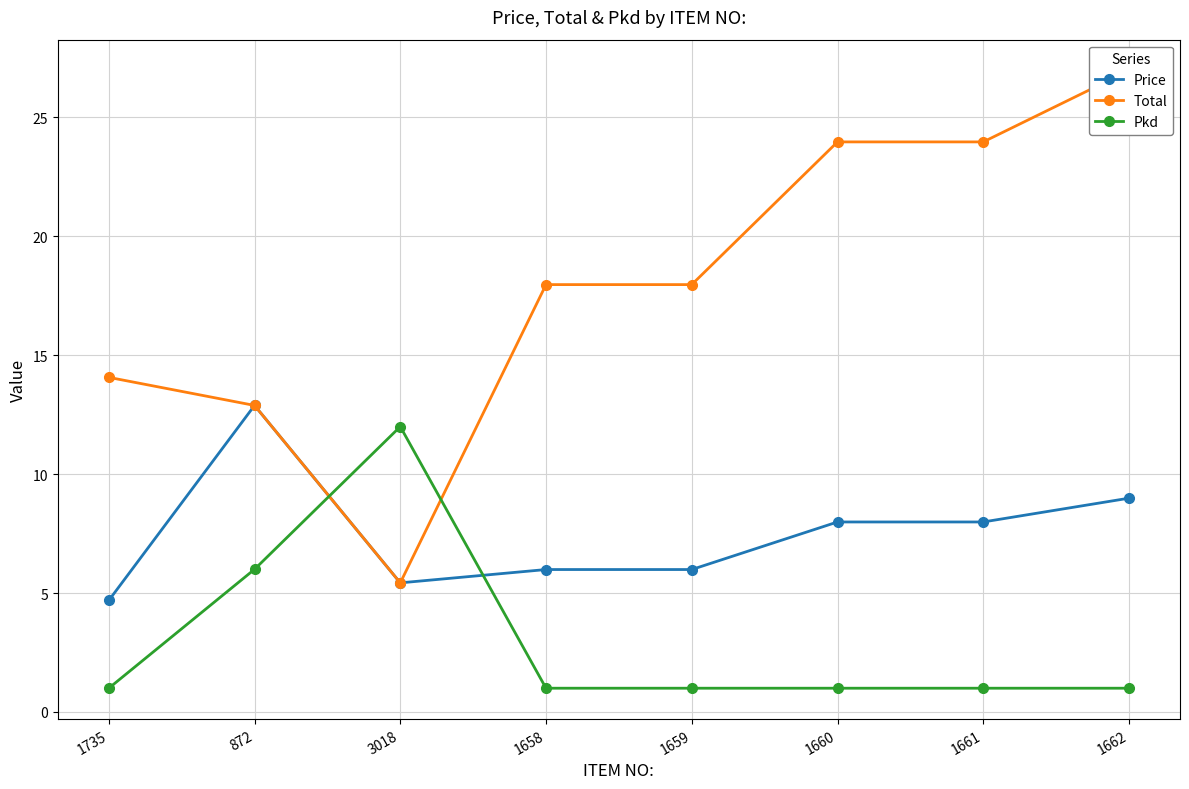

Is the value of Price at 1662 greater than the value of Pkd at 3018?

No